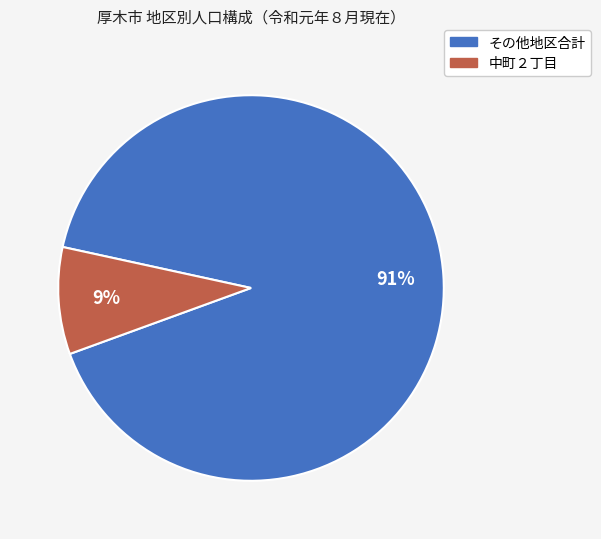

To the nearest percent, what percentage of the pie is その他地区合計?

91%